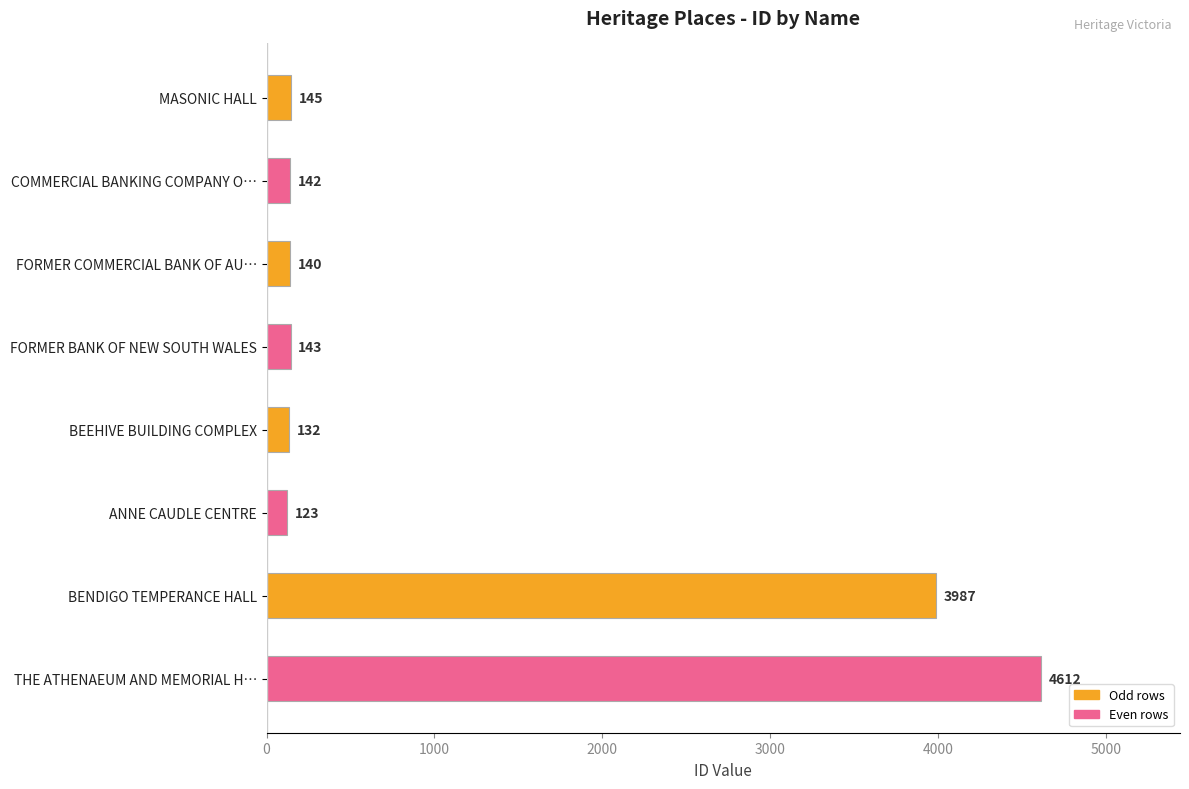

What is the change in value from COMMERCIAL BANKING COMPANY O… to BEEHIVE BUILDING COMPLEX?

-10